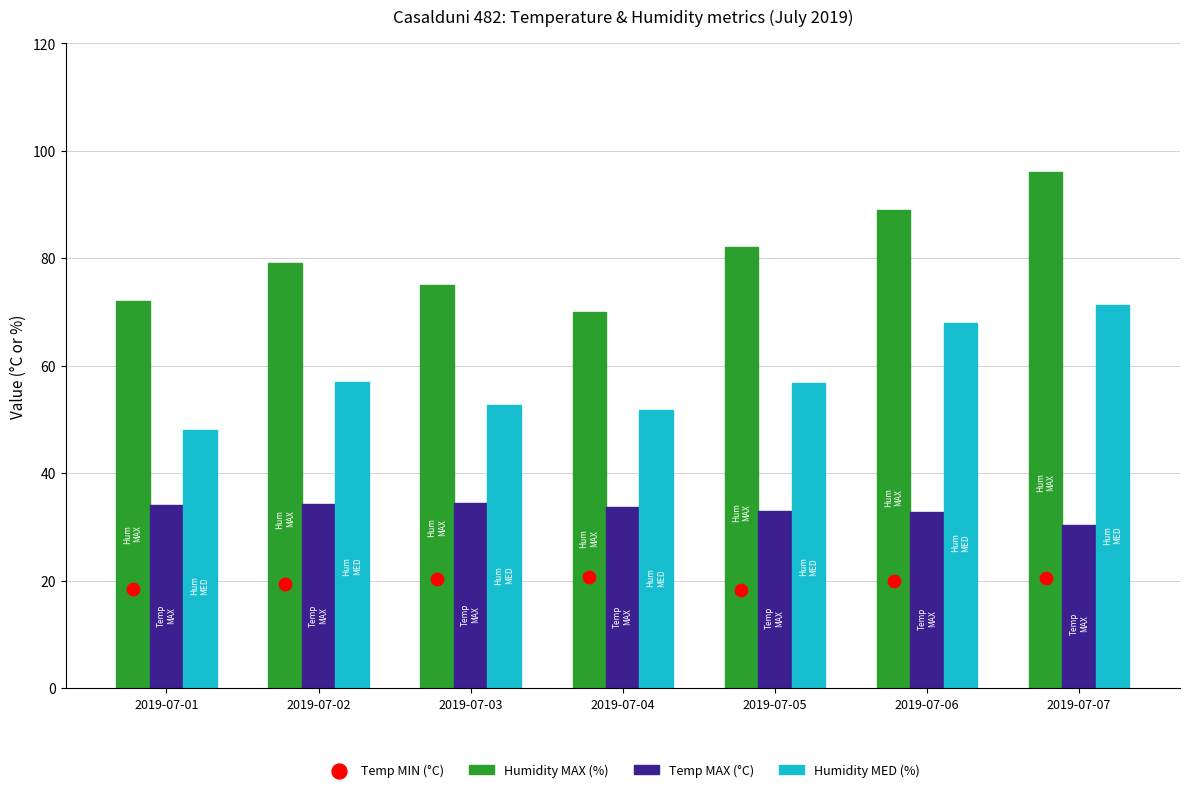

Is the value of Humidity MED (%) at 2019-07-07 greater than the value of Humidity MAX (%) at 2019-07-01?

No